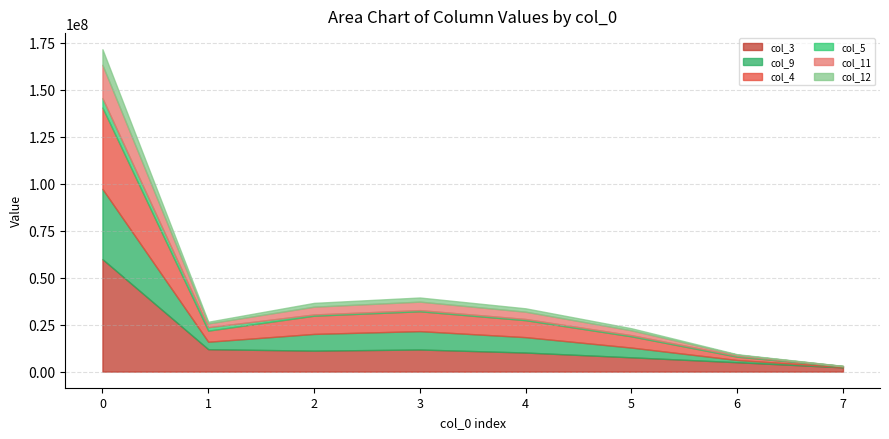

How many lines are shown in the chart?

6